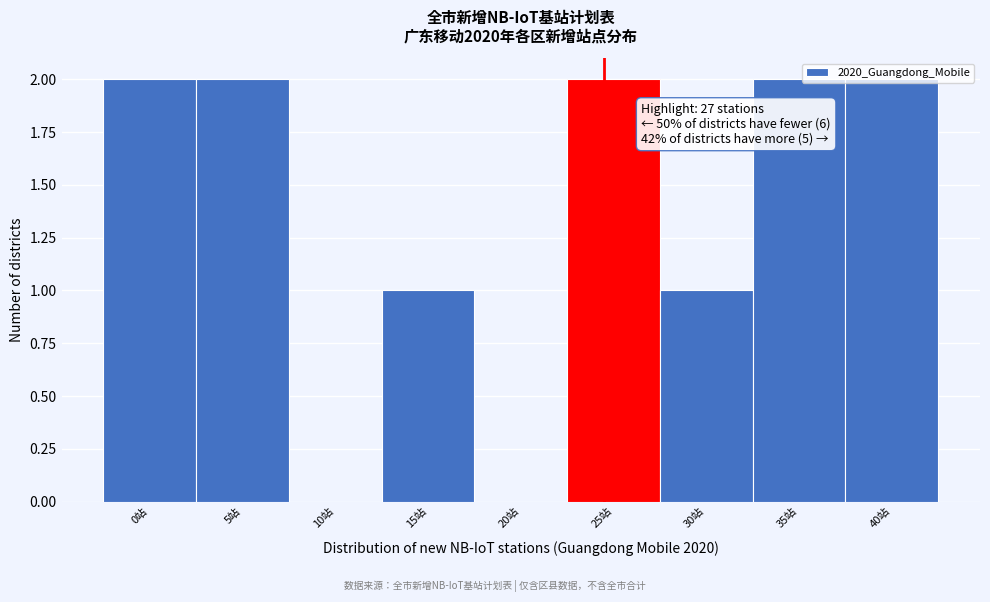

What is the sum of all values?

12